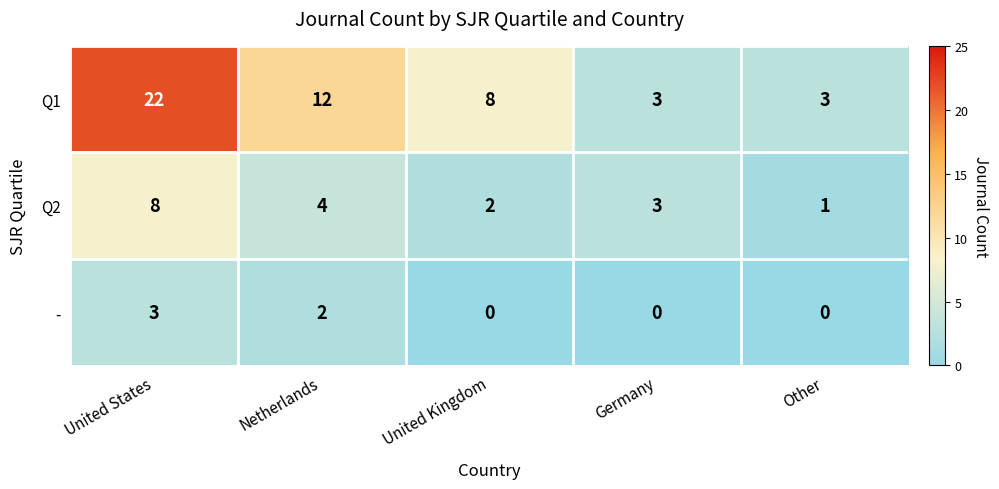

Which series has the largest total across all categories?

Q1